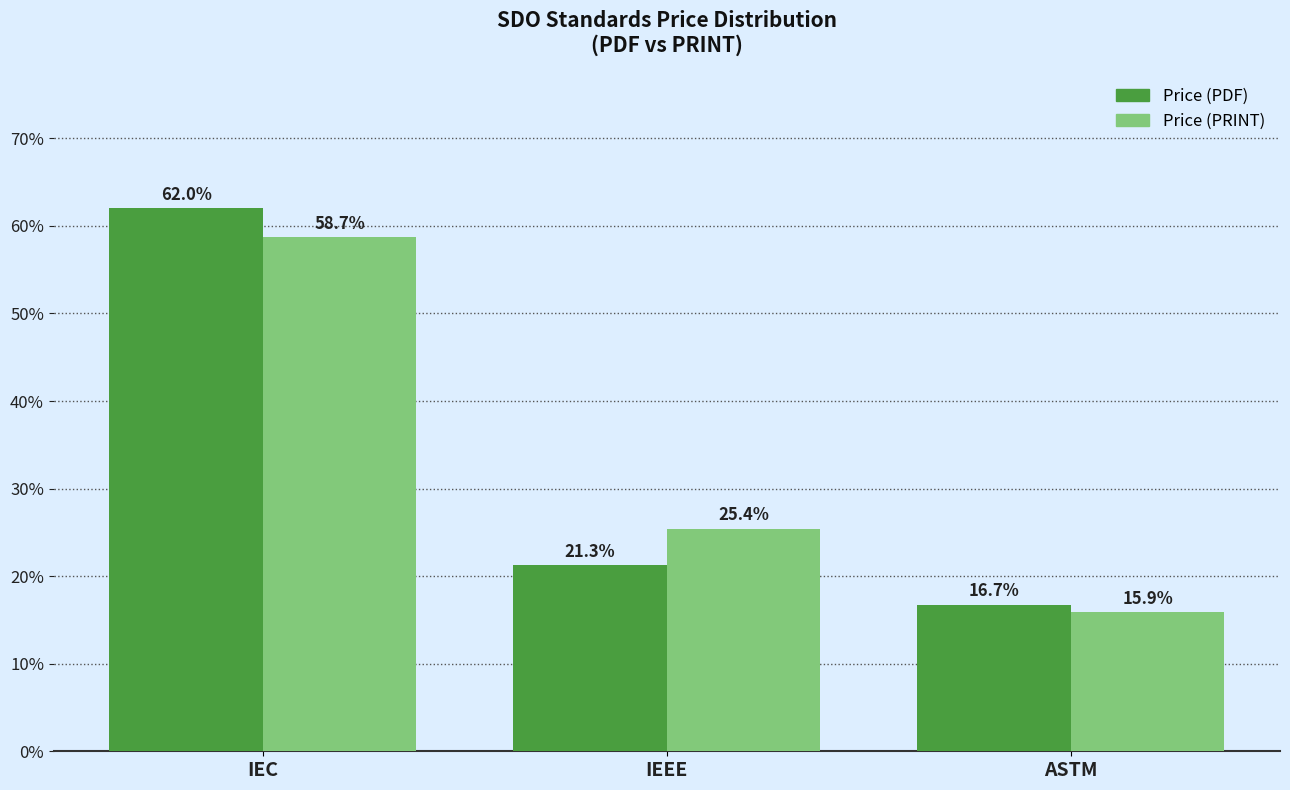

What is the sum of all Price (PRINT) values?

100.0